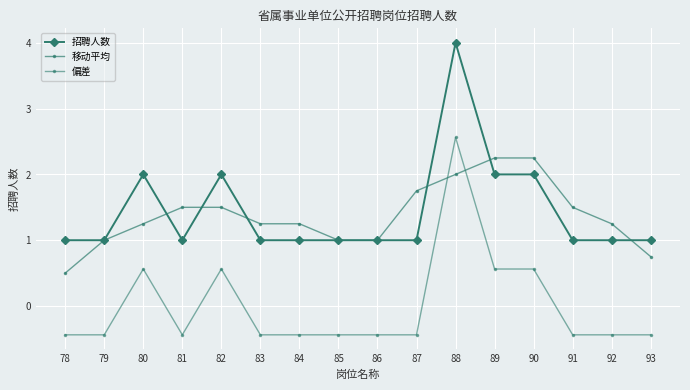

True or false: 招聘人数 has a value of 1.0 at 86.

True